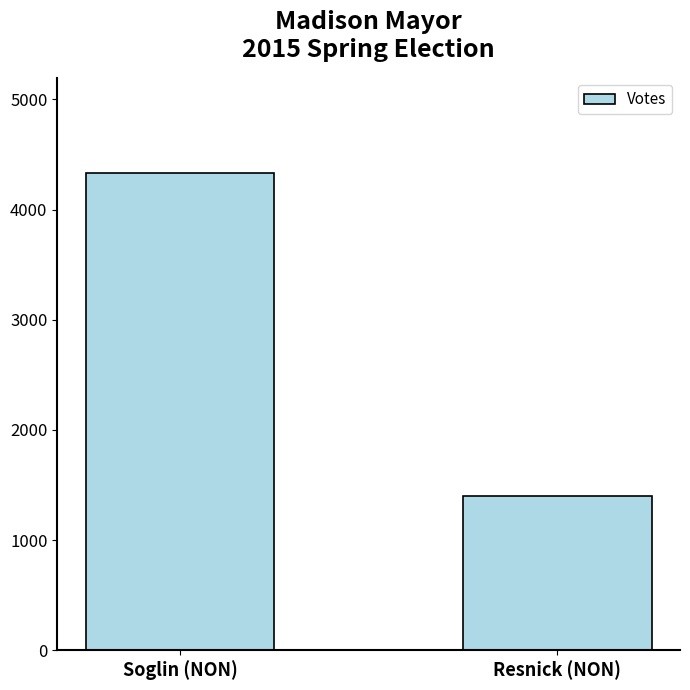

Is it true that the value at Resnick (NON) is 2197?

False